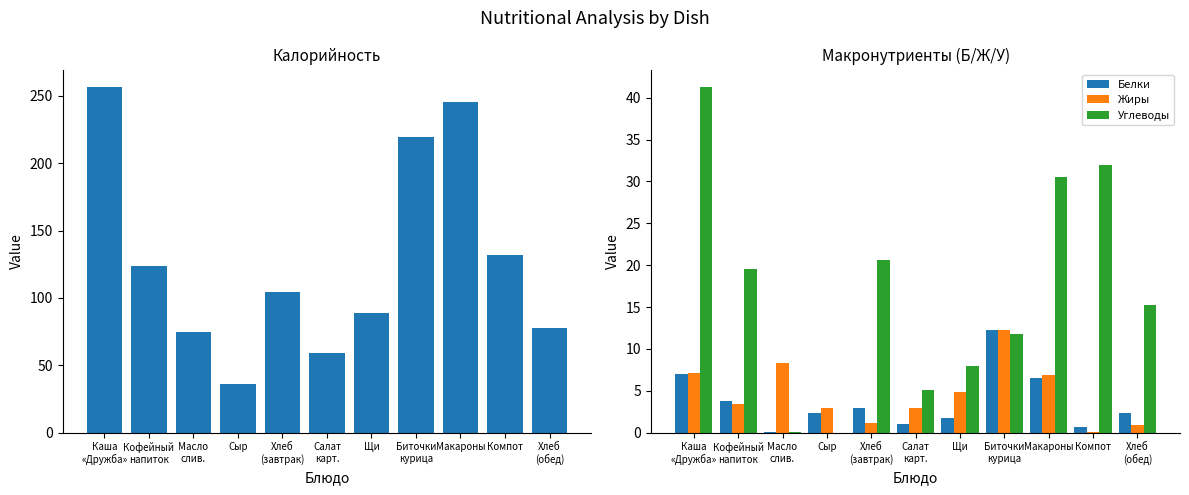

Reading left to right, transcribe all the data shown in this chart.

Калорийность: 256.7	123.7	74.9	35.8	104.7	59.1	88.8	219.6	245.7	132.0	78.0
Белки: 7.0	3.8	0.1	2.3	3.0	1.0	1.8	12.2	6.5	0.7	2.3
Жиры: 7.1	3.4	8.3	3.0	1.2	3.0	4.9	12.2	6.9	0.1	0.9
Углеводы: 41.3	19.5	0.1	0.0	20.6	5.1	7.9	11.8	30.5	32.0	15.2